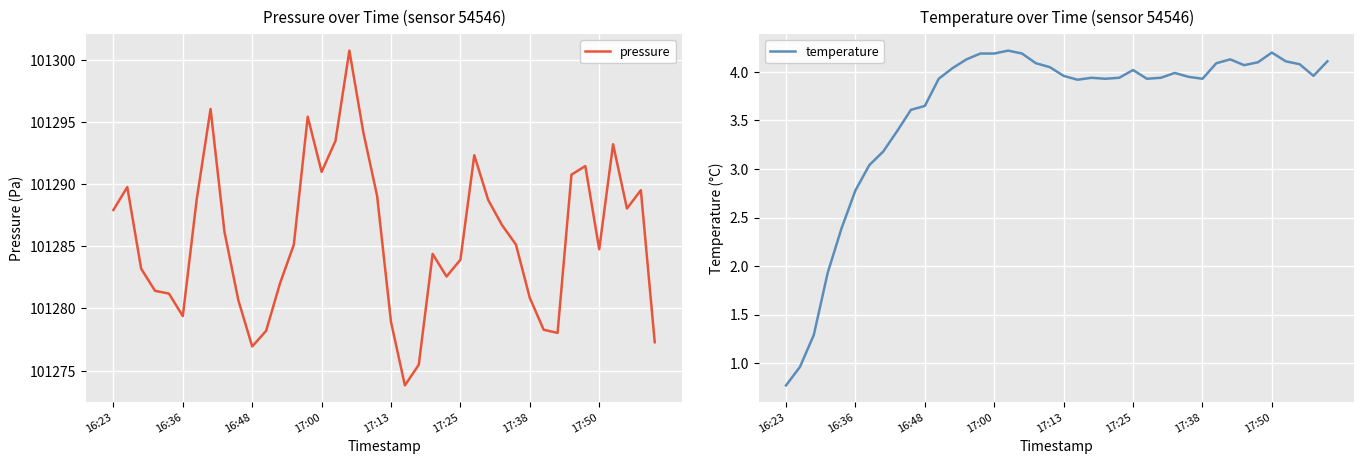

Reading left to right, transcribe all the data shown in this chart.

pressure: 101287.9	101289.8	101283.2	101281.4	101281.2	101279.4	101288.8	101296.0	101286.2	101280.7	101276.9	101278.2	101282.0	101285.1	101295.4	101291.0	101293.5	101300.7	101294.2	101289.0	101278.9	101273.8	101275.5	101284.4	101282.6	101283.9	101292.3	101288.7	101286.7	101285.1	101280.8	101278.3	101278.0	101290.8	101291.4	101284.8	101293.2	101288.0	101289.5	101277.3
temperature: 0.8	1.0	1.3	1.9	2.4	2.8	3.0	3.2	3.4	3.6	3.6	3.9	4.0	4.1	4.2	4.2	4.2	4.2	4.1	4.0	4.0	3.9	3.9	3.9	3.9	4.0	3.9	3.9	4.0	4.0	3.9	4.1	4.1	4.1	4.1	4.2	4.1	4.1	4.0	4.1